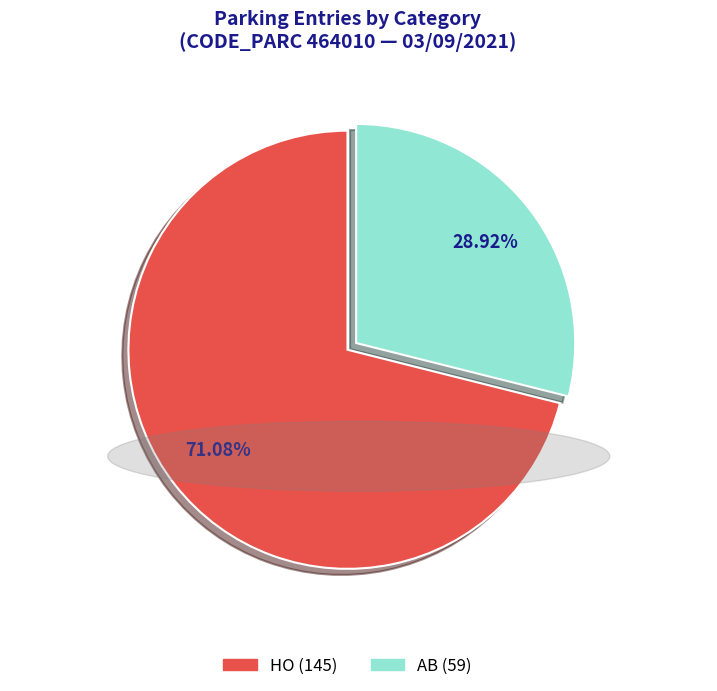

Count the number of slices in the pie.

2